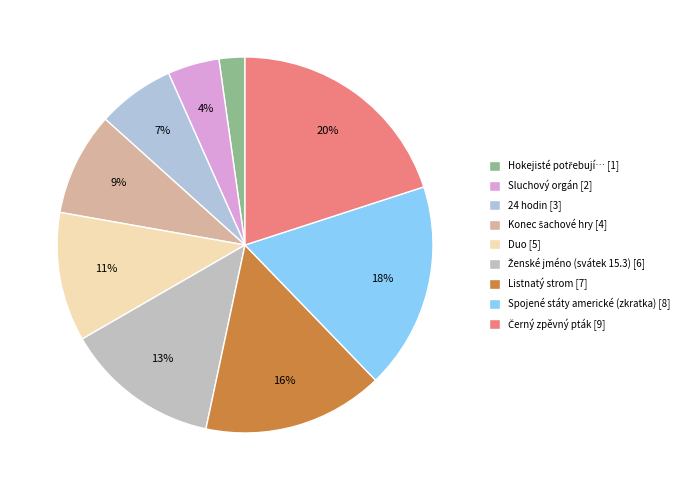

Does Spojené státy americké (zkratka) account for over 50% of the chart?

No